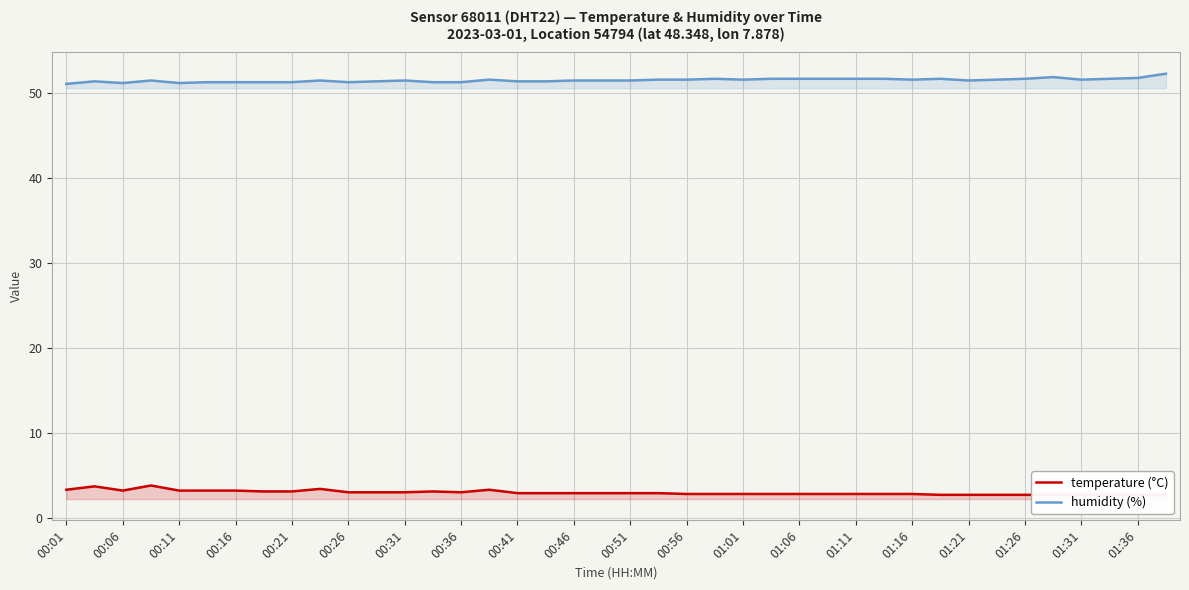

Is it true that humidity (%) equals 51.7 at 01:06?

True